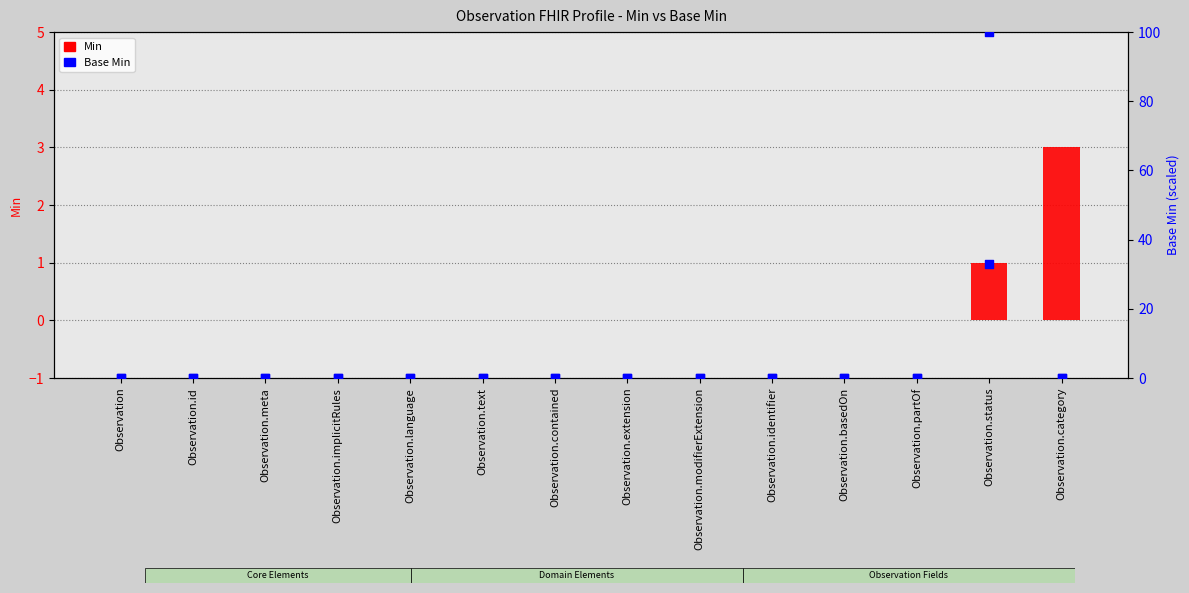

Which series contains the highest Y value?

Base Min